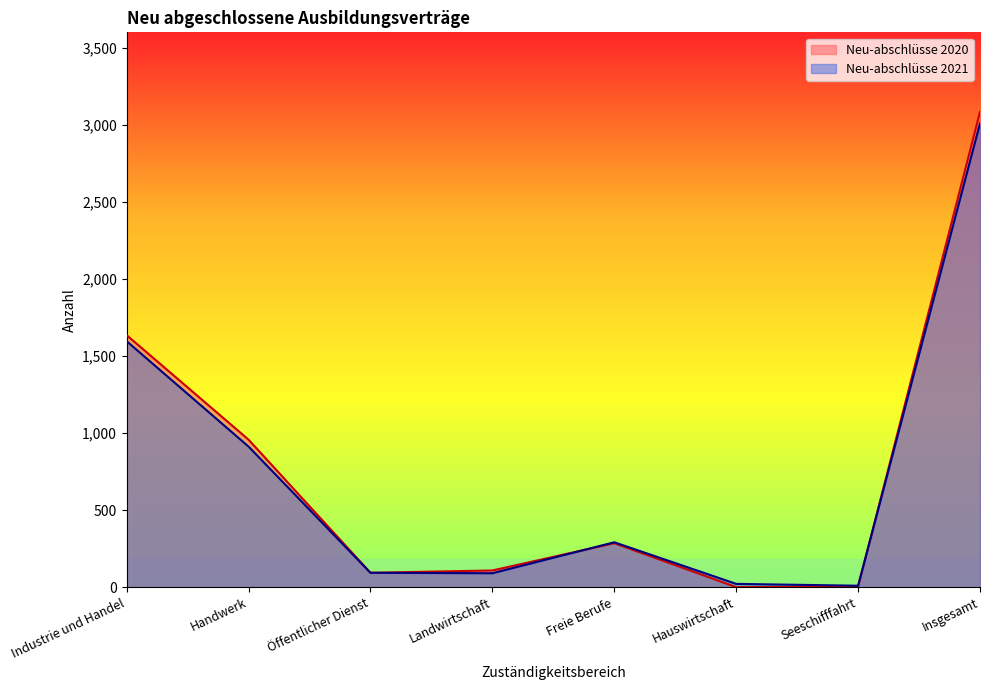

What is the maximum value shown in the chart?

3084